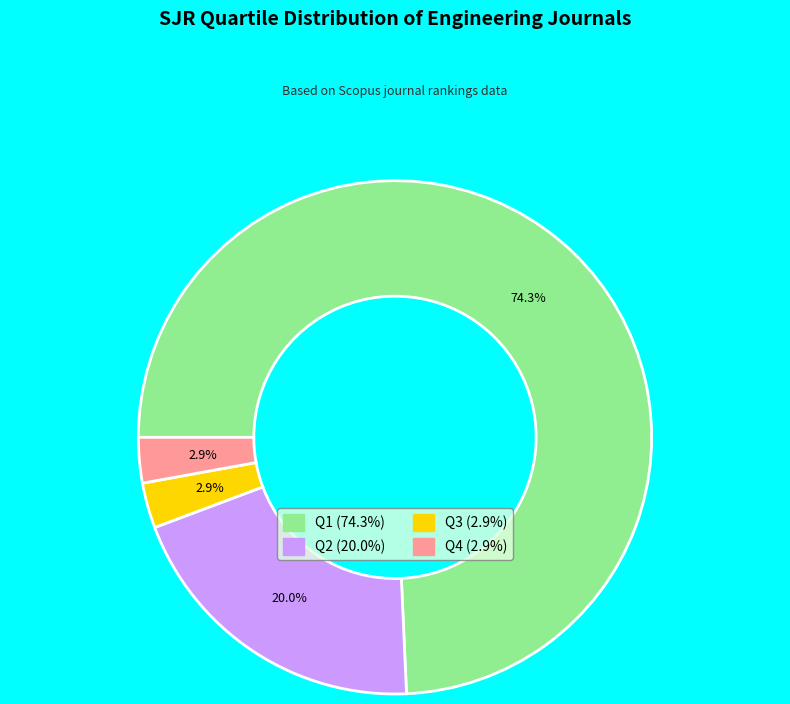

What percentage is the Q3 slice, to the nearest percent?

3%